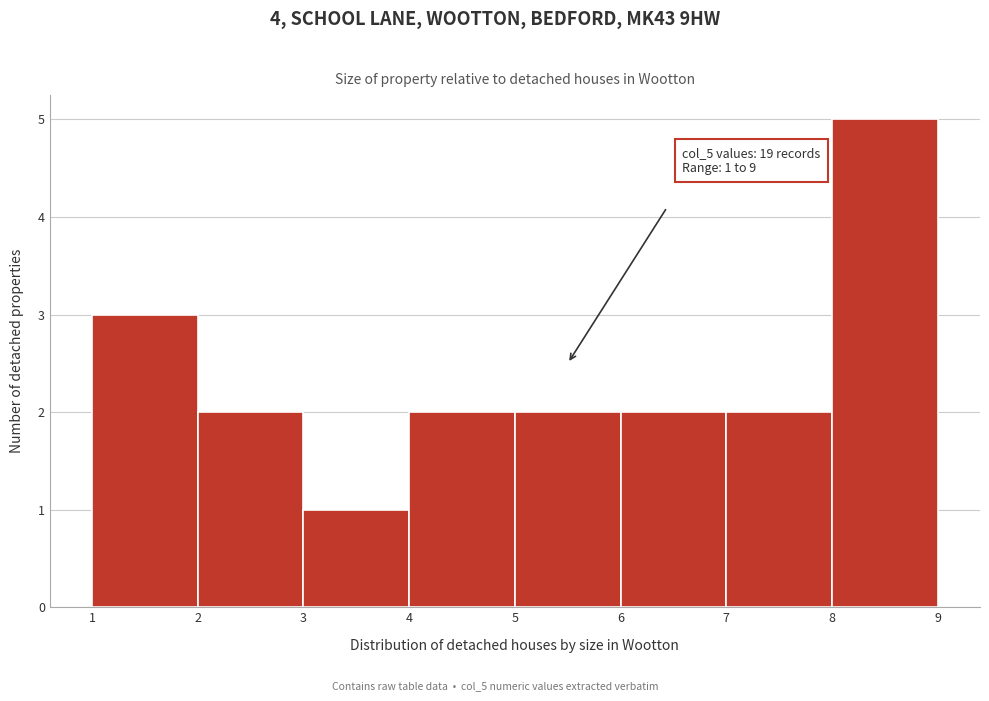

Over which range of the x-axis is the bar tallest?

8 to 9